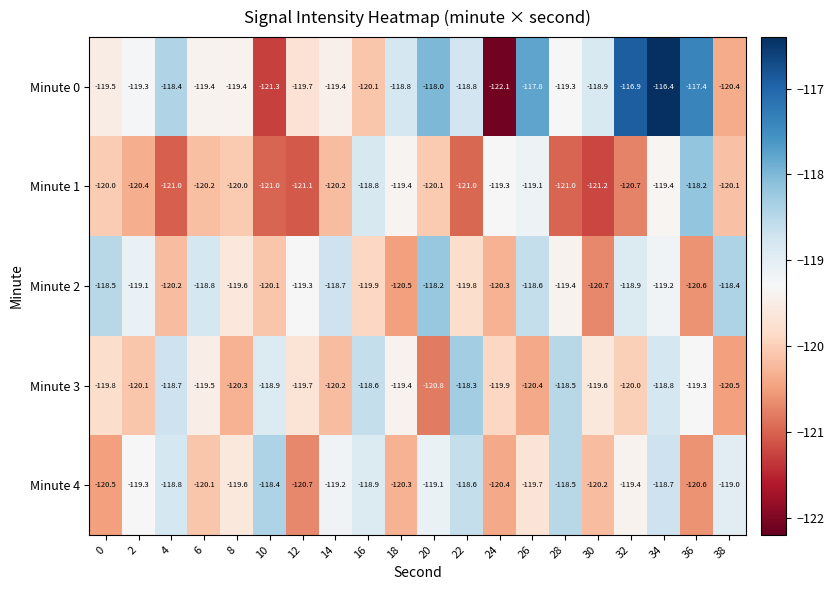

At which category does the chart reach its minimum across all series?

24